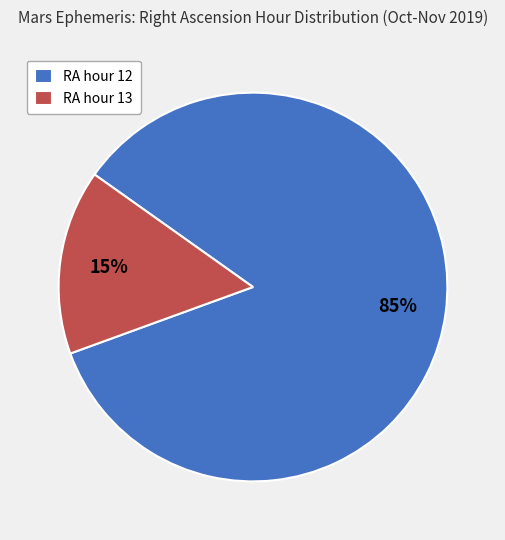

To the nearest percent, what is the combined percentage of RA hour 13 and RA hour 12?

100%